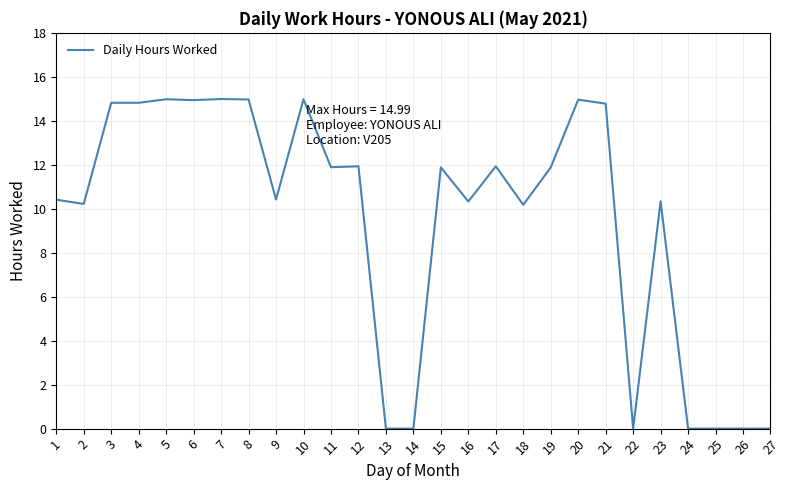

Where does the data first go above 11?

3